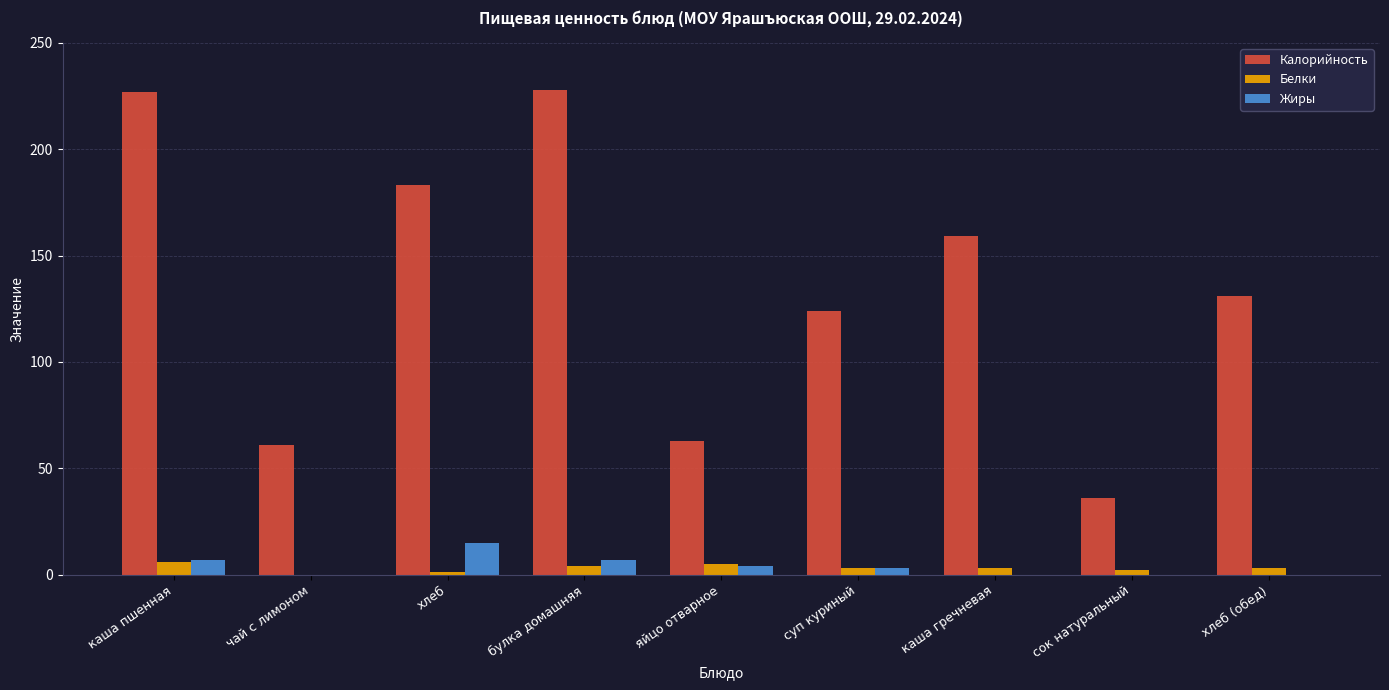

What is the sum of the Жиры values at булка домашняя and хлеб?

22